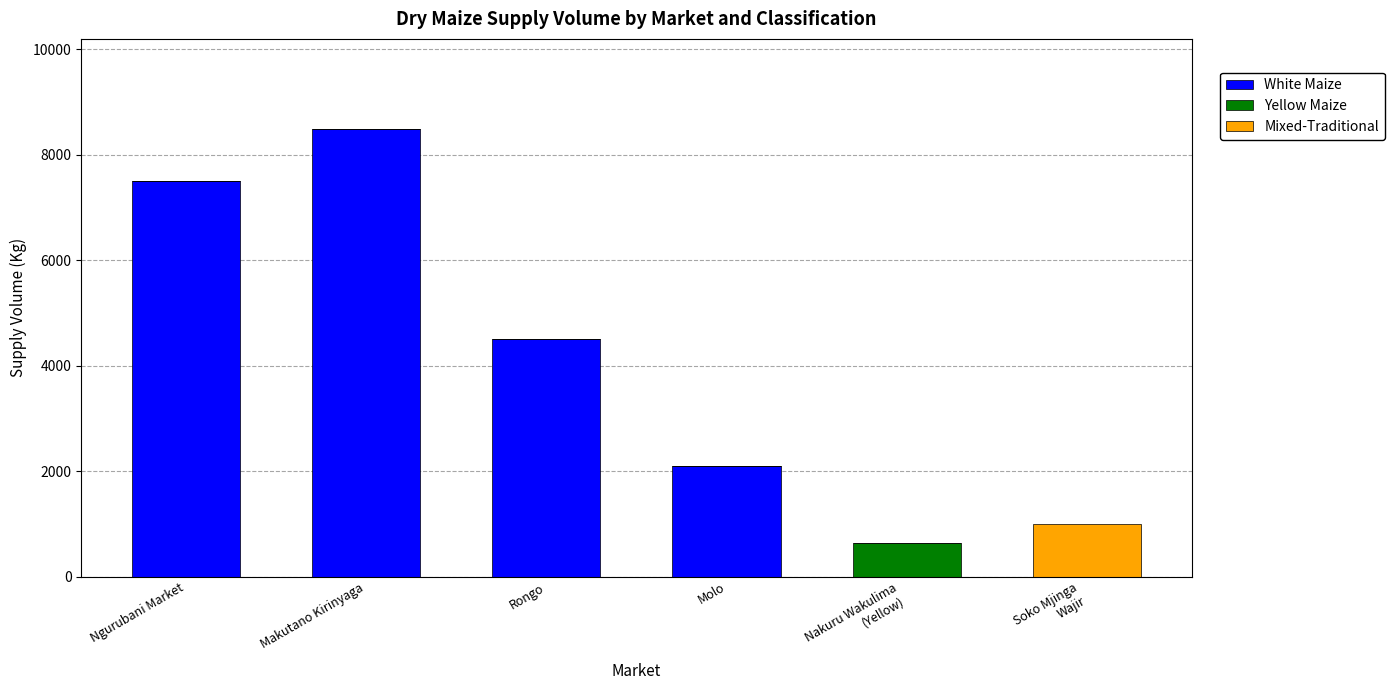

What is the maximum value for White Maize?

8500